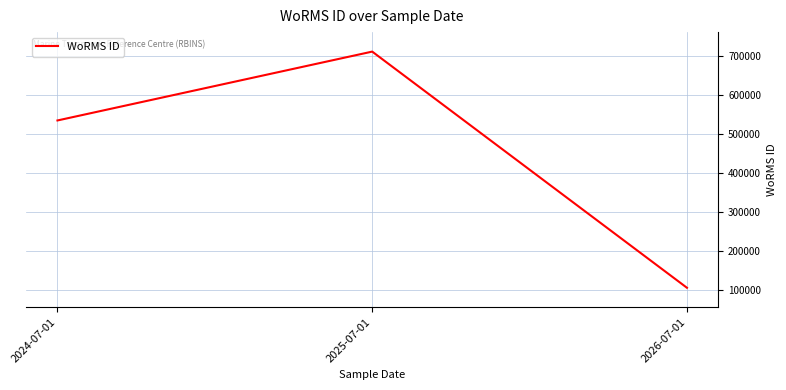

What is the ratio of the value at 2026-07-01 to the value at 2025-07-01?

0.1